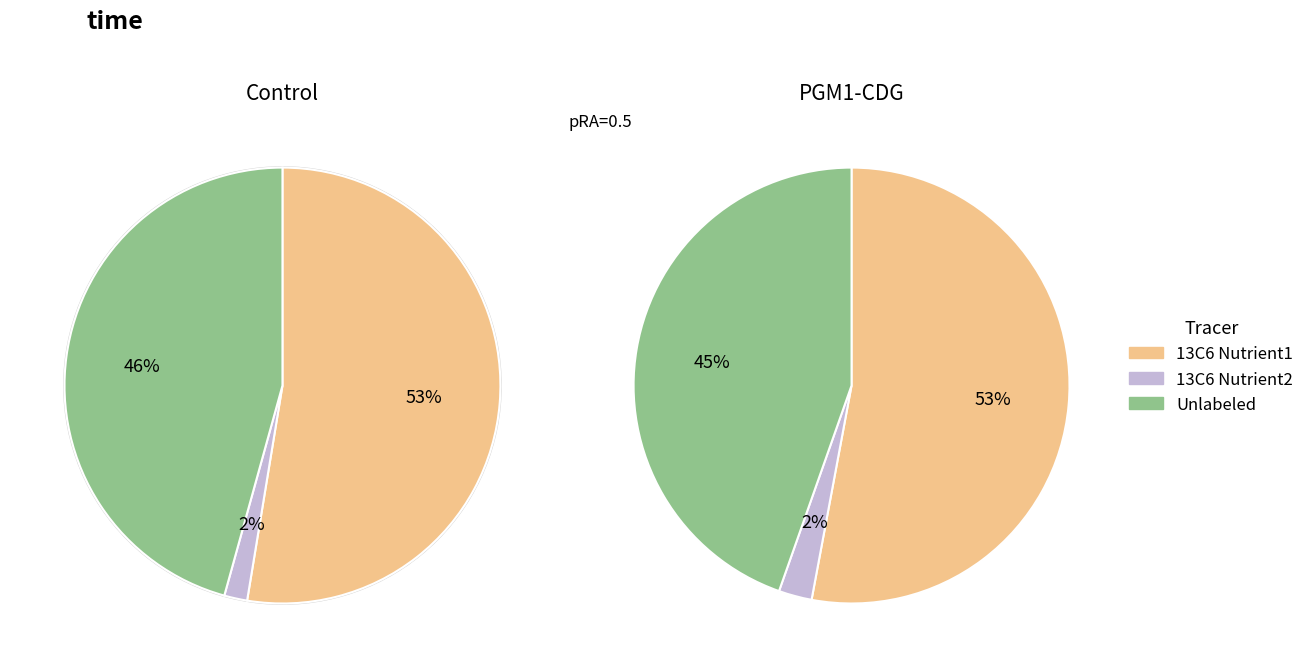

Rank the series by their average value, from highest to lowest.

13C6 Nutrient1, Unlabeled, 13C6 Nutrient2